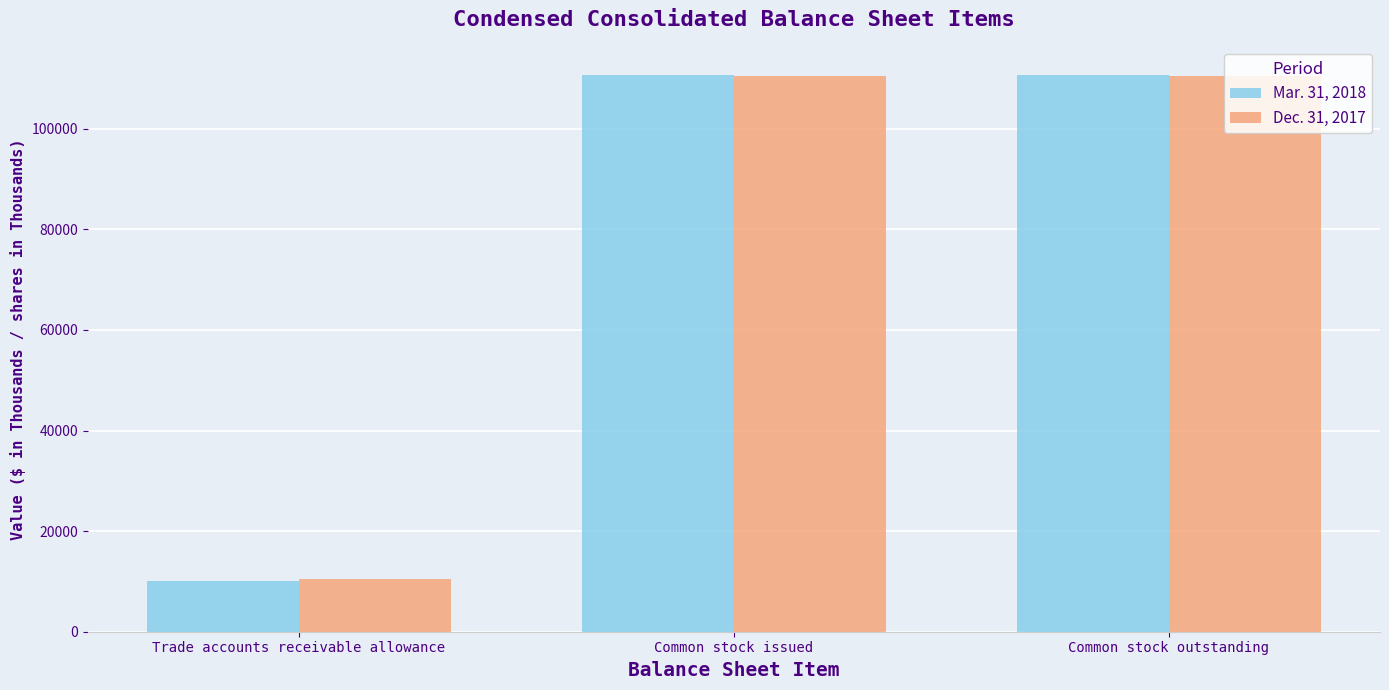

Reading left to right, list all the values displayed in this chart.

Mar. 31, 2018: Trade accounts receivable allowance=10098	Common stock issued=110756	Common stock outstanding=110756
Dec. 31, 2017: Trade accounts receivable allowance=10425	Common stock issued=110547	Common stock outstanding=110547